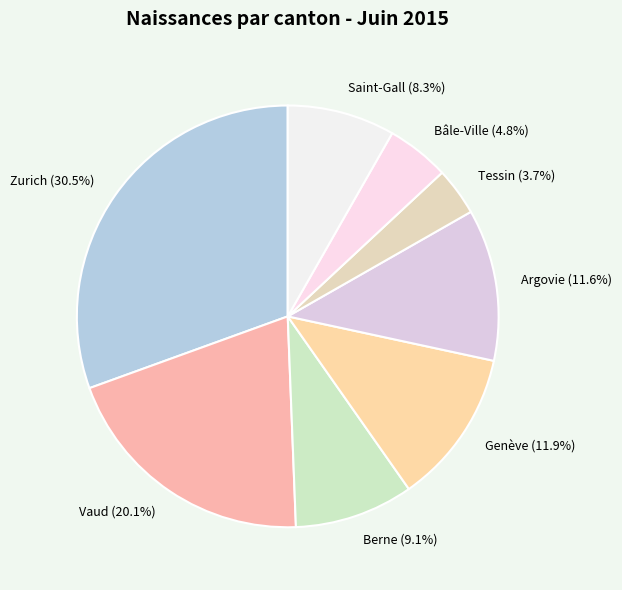

Which slice is the largest?

Zurich (30.5%)